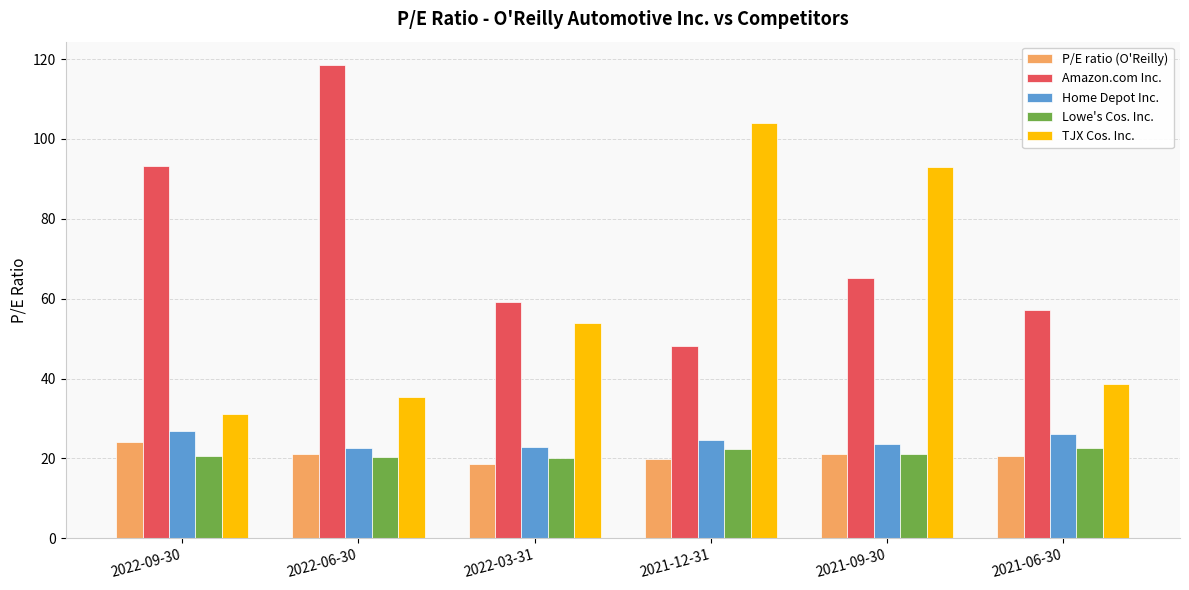

Is the value of P/E ratio (O'Reilly) at 2021-09-30 greater than the value of TJX Cos. Inc. at 2021-09-30?

No